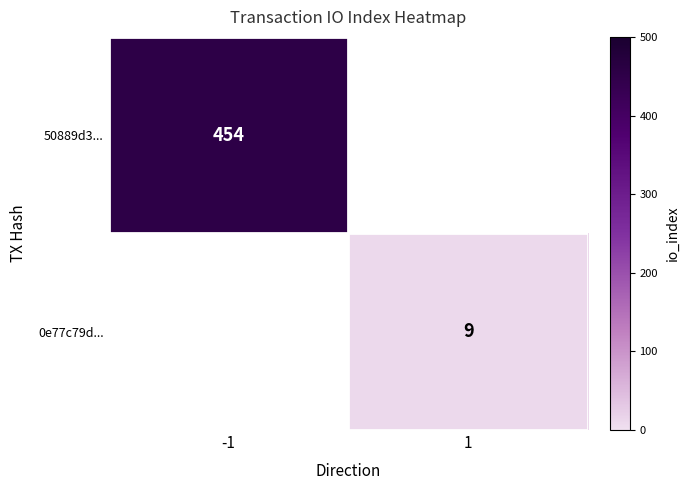

The value of 0e77c79d... at 1 is 9. True or false?

True